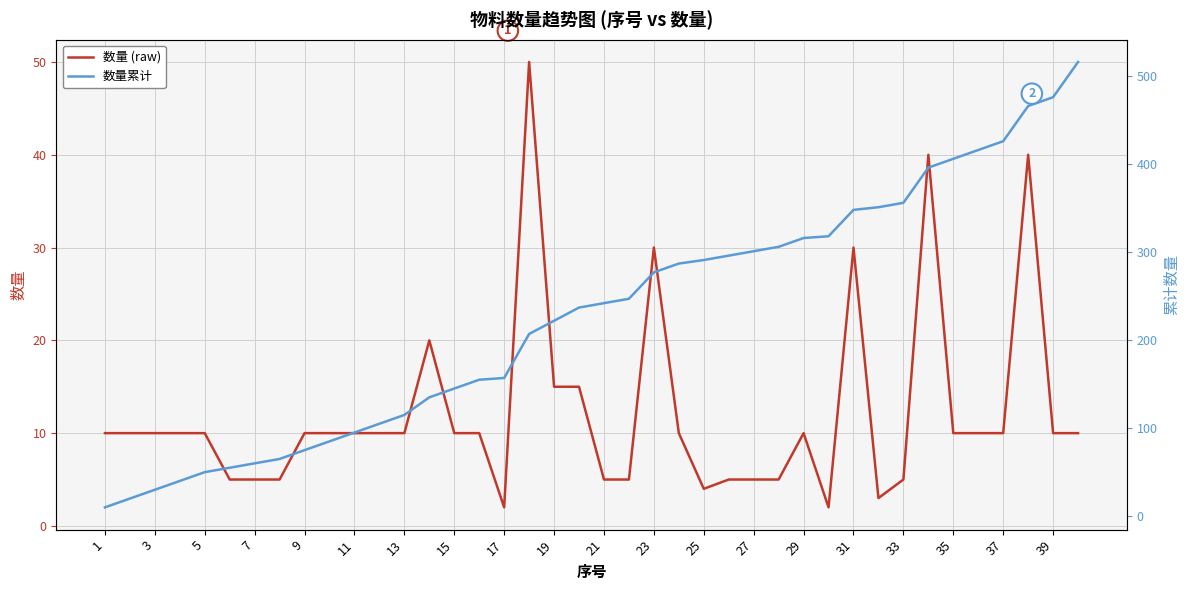

Is it true that 数量 (raw) equals 10 at 15?

True